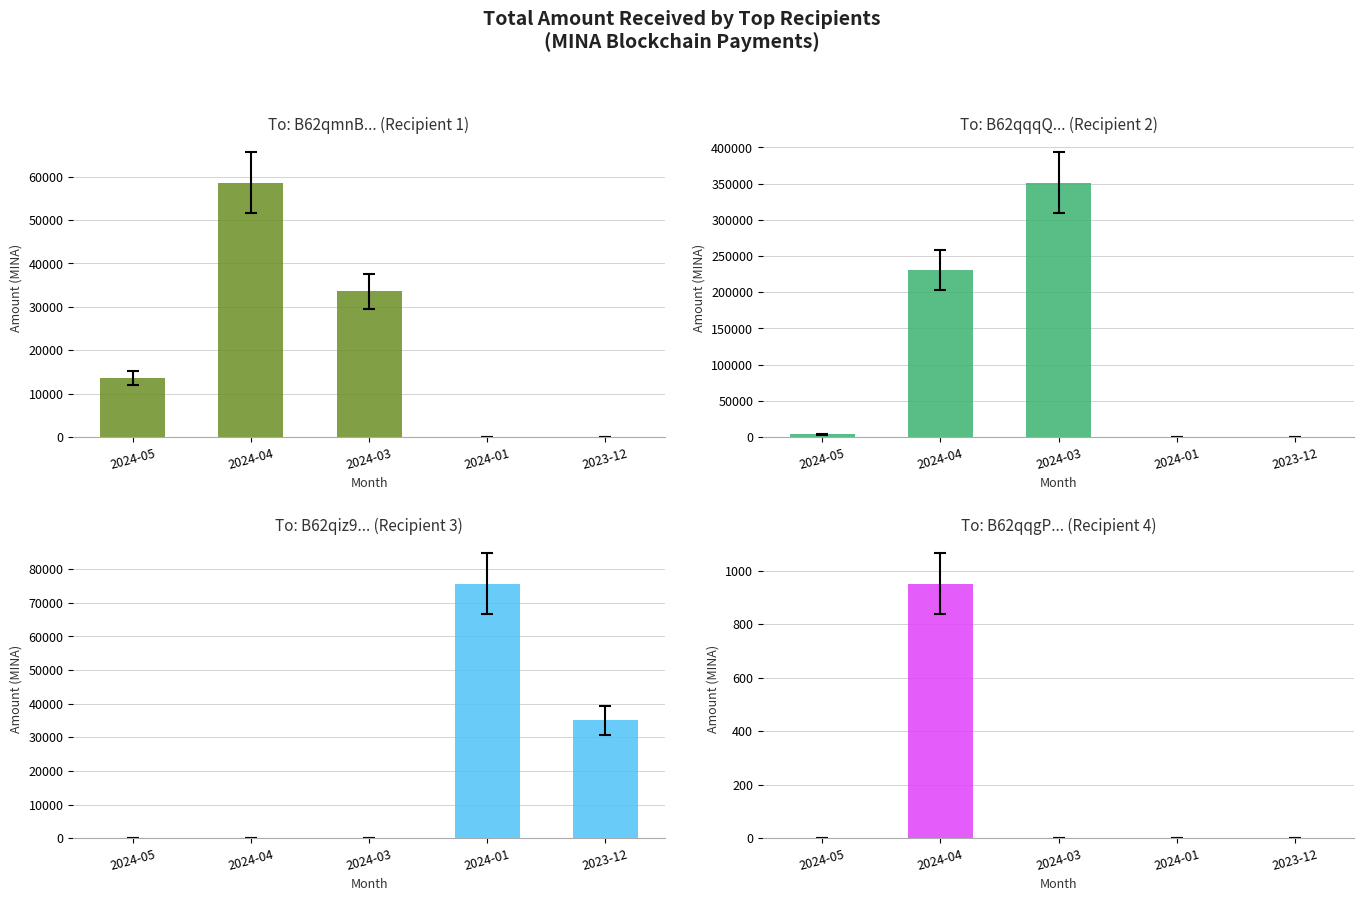

Which category has the highest value across all series?

2024-03